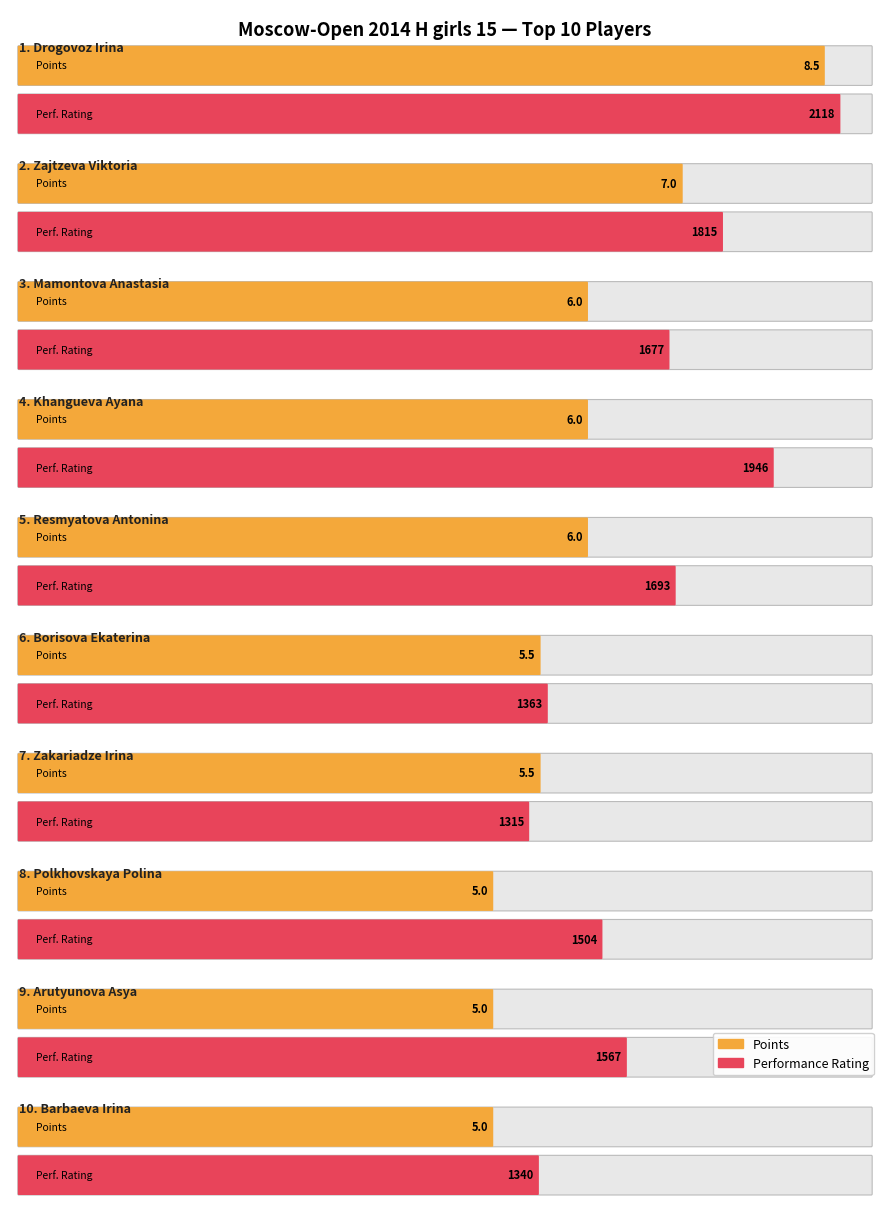

What is the greatest value displayed?

2118.0